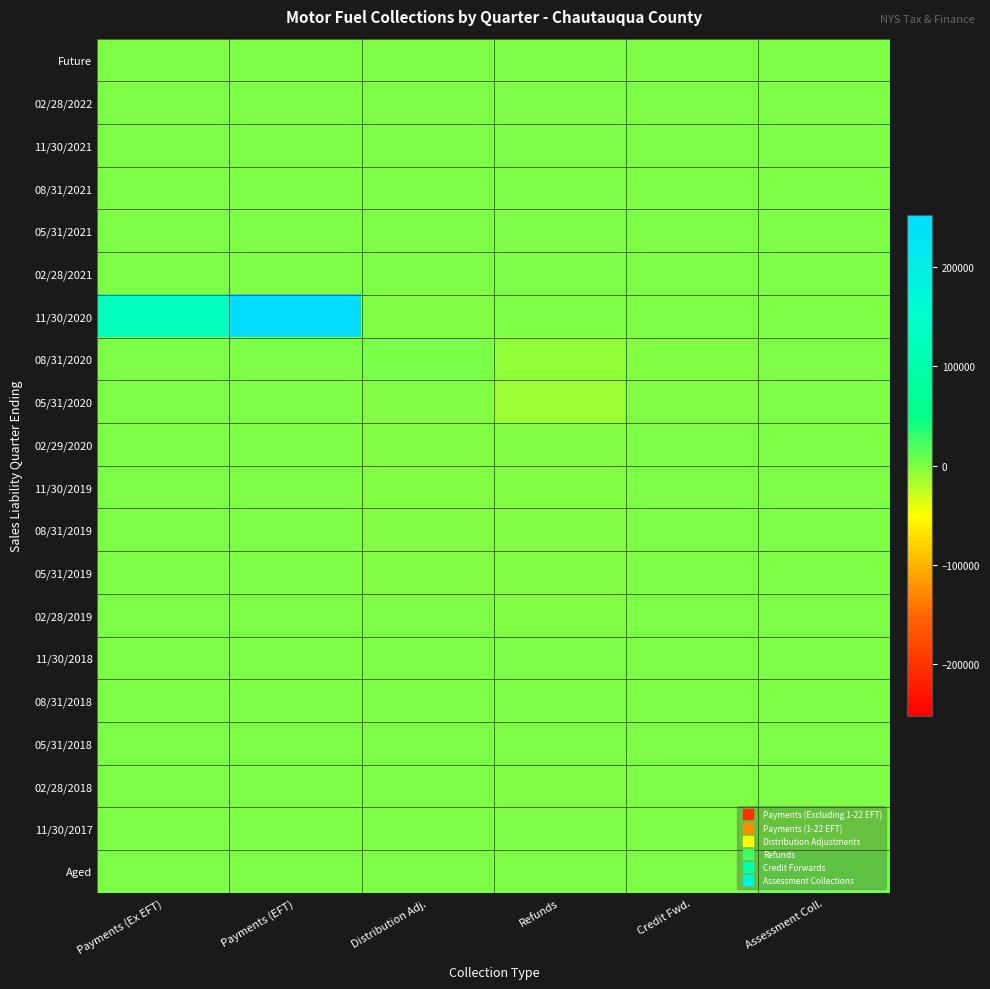

Reading right to left, what are all the values shown in this chart?

Future: Assessment Coll.=0.0	Credit Fwd.=0.0	Refunds=0.0	Distribution Adj.=0.0	Payments (EFT)=0.0	Payments (Ex EFT)=0.0
02/28/2022: Assessment Coll.=0.0	Credit Fwd.=0.0	Refunds=0.0	Distribution Adj.=0.0	Payments (EFT)=0.0	Payments (Ex EFT)=0.0
11/30/2021: Assessment Coll.=0.0	Credit Fwd.=0.0	Refunds=0.0	Distribution Adj.=0.0	Payments (EFT)=0.0	Payments (Ex EFT)=0.0
08/31/2021: Assessment Coll.=0.0	Credit Fwd.=0.0	Refunds=0.0	Distribution Adj.=0.0	Payments (EFT)=0.0	Payments (Ex EFT)=0.0
05/31/2021: Assessment Coll.=0.0	Credit Fwd.=0.0	Refunds=0.0	Distribution Adj.=0.0	Payments (EFT)=0.0	Payments (Ex EFT)=0.0
02/28/2021: Assessment Coll.=0.0	Credit Fwd.=0.0	Refunds=0.0	Distribution Adj.=0.0	Payments (EFT)=0.0	Payments (Ex EFT)=0.0
11/30/2020: Assessment Coll.=0.0	Credit Fwd.=96.6	Refunds=0.0	Distribution Adj.=-64.1	Payments (EFT)=252078.4	Payments (Ex EFT)=126630.1
08/31/2020: Assessment Coll.=0.0	Credit Fwd.=-96.6	Refunds=-6977.2	Distribution Adj.=3663.7	Payments (EFT)=0.0	Payments (Ex EFT)=33.6
05/31/2020: Assessment Coll.=0.0	Credit Fwd.=-16.1	Refunds=-12642.3	Distribution Adj.=-753.3	Payments (EFT)=0.0	Payments (Ex EFT)=0.7
02/29/2020: Assessment Coll.=0.0	Credit Fwd.=0.0	Refunds=-307.9	Distribution Adj.=-917.5	Payments (EFT)=0.0	Payments (Ex EFT)=0.0
11/30/2019: Assessment Coll.=0.0	Credit Fwd.=0.0	Refunds=-172.5	Distribution Adj.=-415.5	Payments (EFT)=0.0	Payments (Ex EFT)=0.0
08/31/2019: Assessment Coll.=0.0	Credit Fwd.=0.0	Refunds=-1411.8	Distribution Adj.=-403.9	Payments (EFT)=0.0	Payments (Ex EFT)=0.0
05/31/2019: Assessment Coll.=0.0	Credit Fwd.=0.0	Refunds=-130.5	Distribution Adj.=-110.5	Payments (EFT)=0.0	Payments (Ex EFT)=120.9
02/28/2019: Assessment Coll.=0.0	Credit Fwd.=0.0	Refunds=-1.0	Distribution Adj.=0.0	Payments (EFT)=0.0	Payments (Ex EFT)=0.0
11/30/2018: Assessment Coll.=0.0	Credit Fwd.=0.0	Refunds=0.0	Distribution Adj.=0.0	Payments (EFT)=0.0	Payments (Ex EFT)=0.0
08/31/2018: Assessment Coll.=0.0	Credit Fwd.=0.0	Refunds=0.0	Distribution Adj.=0.0	Payments (EFT)=0.0	Payments (Ex EFT)=0.0
05/31/2018: Assessment Coll.=0.0	Credit Fwd.=0.0	Refunds=0.0	Distribution Adj.=0.0	Payments (EFT)=0.0	Payments (Ex EFT)=0.0
02/28/2018: Assessment Coll.=0.0	Credit Fwd.=0.0	Refunds=-148.8	Distribution Adj.=0.0	Payments (EFT)=0.0	Payments (Ex EFT)=0.0
11/30/2017: Assessment Coll.=0.0	Credit Fwd.=0.0	Refunds=0.0	Distribution Adj.=0.0	Payments (EFT)=0.0	Payments (Ex EFT)=0.0
Aged: Assessment Coll.=4048.4	Credit Fwd.=0.0	Refunds=0.0	Distribution Adj.=46.0	Payments (EFT)=0.0	Payments (Ex EFT)=0.0